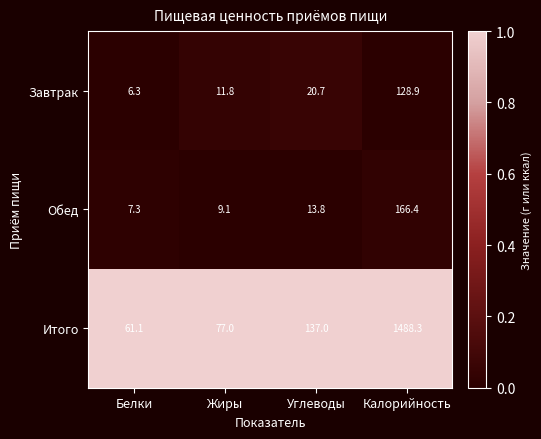

Reading left to right, transcribe all the data shown in this chart.

Завтрак: Белки=6.3	Жиры=11.8	Углеводы=20.7	Калорийность=128.9
Обед: Белки=7.3	Жиры=9.1	Углеводы=13.8	Калорийность=166.4
Итого: Белки=61.1	Жиры=77.0	Углеводы=137.0	Калорийность=1488.3